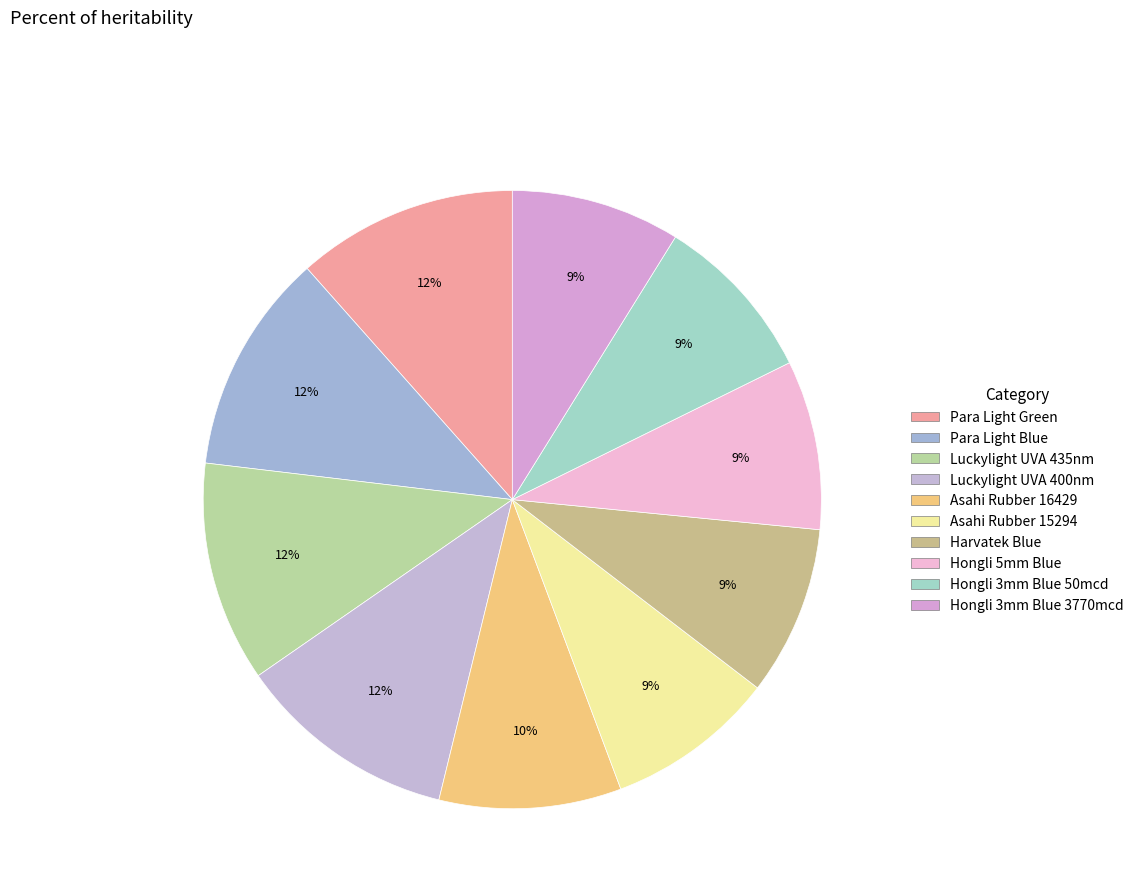

Rank the categories by value from lowest to highest.

Hongli 3mm Blue 3770mcd, Hongli 3mm Blue 50mcd, Hongli 5mm Blue, Harvatek Blue, Asahi Rubber 15294, Asahi Rubber 16429, Luckylight UVA 400nm, Luckylight UVA 435nm, Para Light Blue, Para Light Green